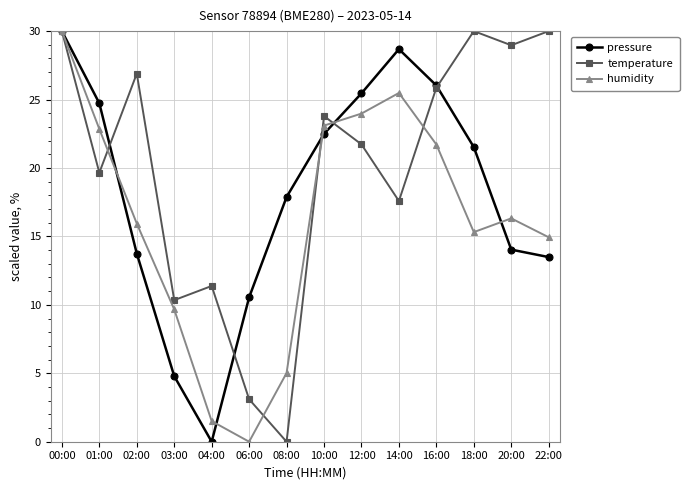

What is the label of the 1st point from the left?

00:00